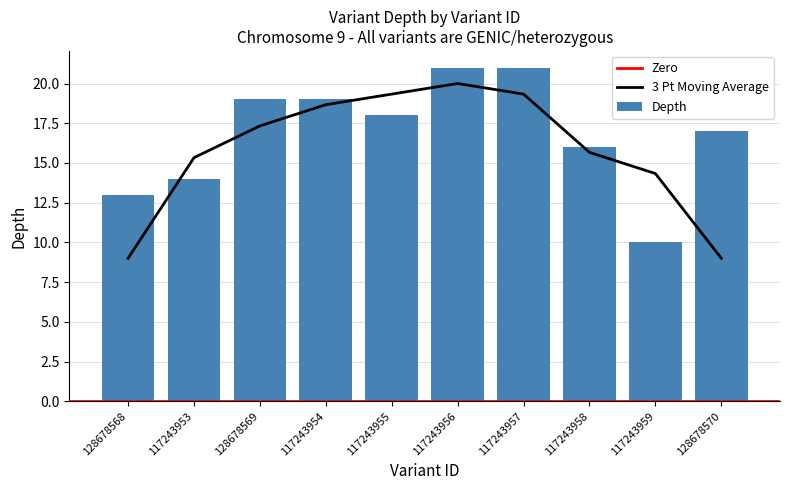

What position from the right is 117243954?

7